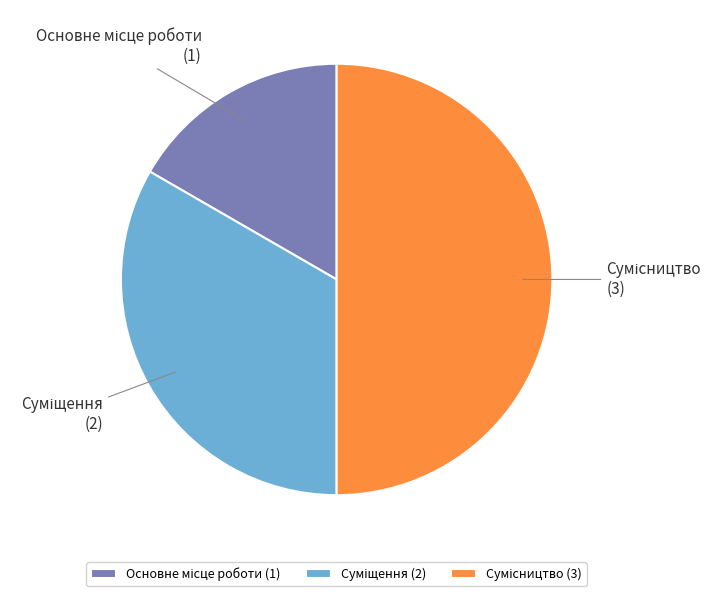

Which category has the biggest portion of the pie?

Сумісництво